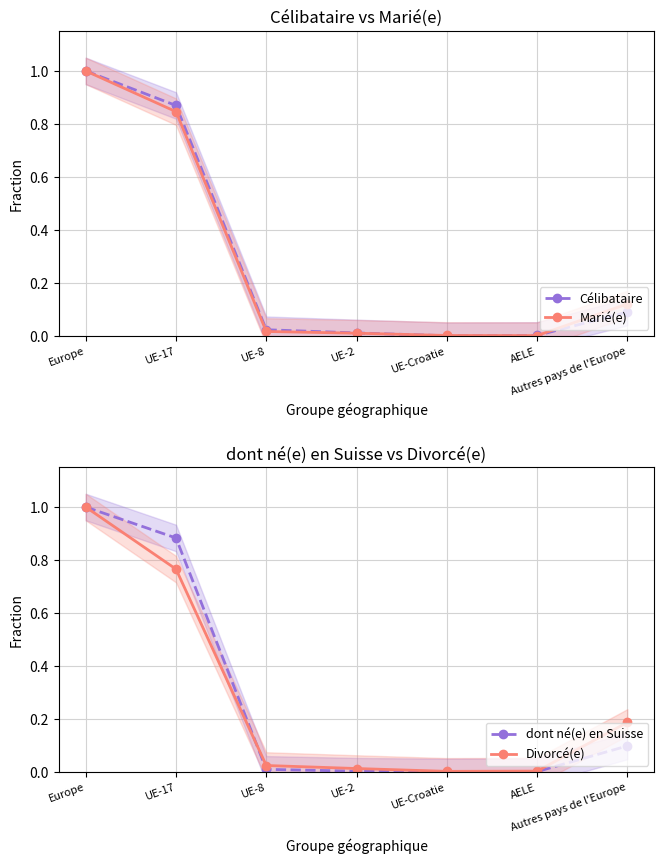

Reading left to right, extract all data points from this chart.

Célibataire: 1.0	0.9	0.0	0.0	0.0	0.0	0.1
Marié(e): 1.0	0.8	0.0	0.0	0.0	0.0	0.1
dont né(e) en Suisse: 1.0	0.9	0.0	0.0	0.0	0.0	0.1
Divorcé(e): 1.0	0.8	0.0	0.0	0.0	0.0	0.2